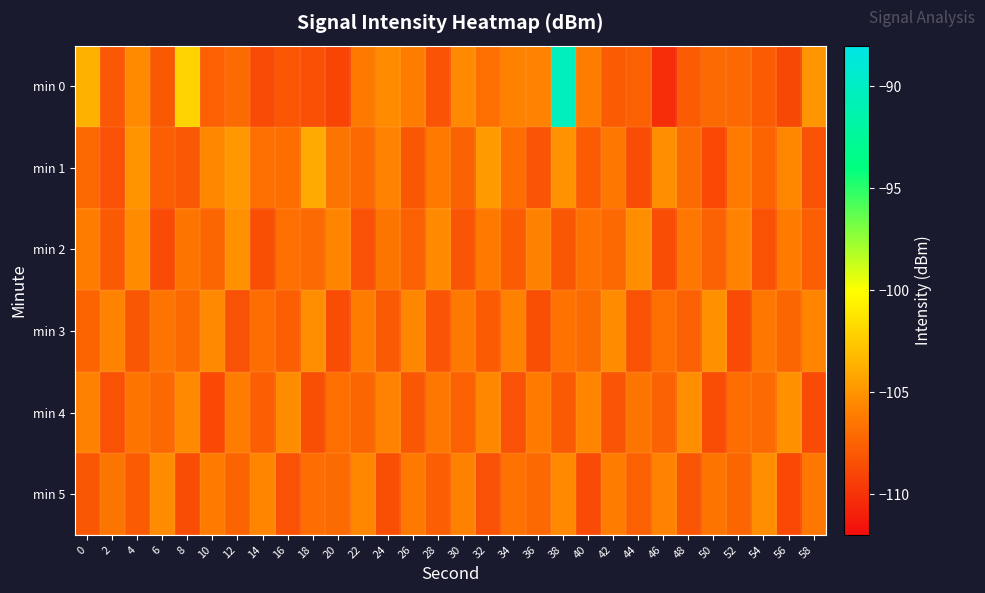

Reading left to right, list all the values displayed in this chart.

min 0: 0=-103.6	2=-108.1	4=-105.5	6=-108.0	8=-102.1	10=-107.6	12=-107.1	14=-108.7	16=-108.1	18=-108.5	20=-109.0	22=-106.3	24=-105.4	26=-106.1	28=-108.3	30=-105.5	32=-106.8	34=-105.9	36=-105.8	38=-90.4	40=-106.2	42=-107.8	44=-107.6	46=-110.3	48=-107.8	50=-107.1	52=-107.1	54=-107.8	56=-108.9	58=-104.9
min 1: 0=-107.2	2=-108.4	4=-105.0	6=-107.7	8=-108.0	10=-105.6	12=-104.9	14=-106.8	16=-106.8	18=-104.0	20=-106.5	22=-107.2	24=-105.8	26=-108.1	28=-106.3	30=-107.5	32=-104.7	34=-106.9	36=-108.2	38=-105.1	40=-107.8	42=-106.4	44=-108.6	46=-105.3	48=-107.0	50=-108.8	52=-106.2	54=-107.4	56=-105.6	58=-108.3
min 2: 0=-106.1	2=-107.9	4=-105.4	6=-108.7	8=-106.6	10=-107.3	12=-105.2	14=-108.5	16=-106.8	18=-107.1	20=-105.7	22=-108.4	24=-106.5	26=-107.6	28=-105.5	30=-108.2	32=-106.3	34=-107.8	36=-105.9	38=-108.1	40=-106.7	42=-107.2	44=-105.3	46=-108.6	48=-106.4	50=-107.5	52=-105.8	54=-108.3	56=-106.2	58=-107.7
min 3: 0=-107.4	2=-105.8	4=-108.1	6=-106.6	8=-107.2	10=-105.5	12=-108.4	14=-106.9	16=-107.7	18=-105.3	20=-108.6	22=-106.1	24=-107.9	26=-105.6	28=-108.2	30=-106.3	32=-107.8	34=-105.9	36=-108.5	38=-106.7	40=-107.1	42=-105.4	44=-108.3	46=-106.8	48=-107.6	50=-105.2	52=-108.7	54=-106.4	56=-107.3	58=-105.7
min 4: 0=-105.9	2=-108.3	4=-106.6	6=-107.2	8=-105.5	10=-108.8	12=-106.1	14=-107.7	16=-105.4	18=-108.5	20=-106.8	22=-107.3	24=-105.8	26=-108.1	28=-106.4	30=-107.6	32=-105.6	34=-108.4	36=-106.2	38=-107.9	40=-105.7	42=-108.2	44=-106.5	46=-107.5	48=-105.3	50=-108.6	52=-106.9	54=-107.1	56=-105.2	58=-108.7
min 5: 0=-108.1	2=-106.5	4=-107.8	6=-105.4	8=-108.6	10=-106.2	12=-107.4	14=-105.7	16=-108.3	18=-106.9	20=-107.1	22=-105.6	24=-108.5	26=-106.3	28=-107.7	30=-105.9	32=-108.4	34=-106.7	36=-107.2	38=-105.5	40=-108.7	42=-106.1	44=-107.6	46=-105.8	48=-108.2	50=-106.6	52=-107.3	54=-105.3	56=-108.8	58=-106.4